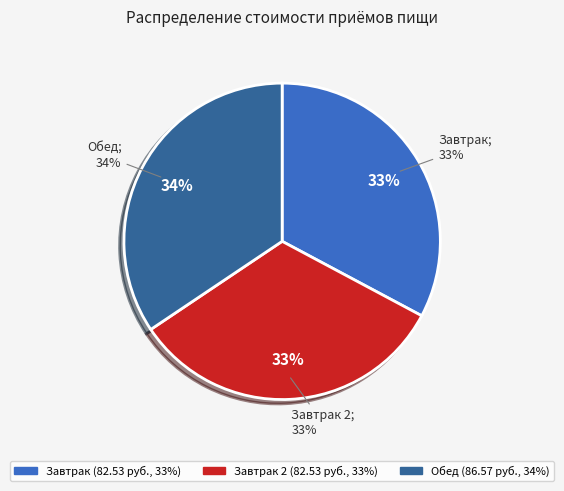

Rank the categories by value from lowest to highest.

Завтрак, Завтрак 2, Обед